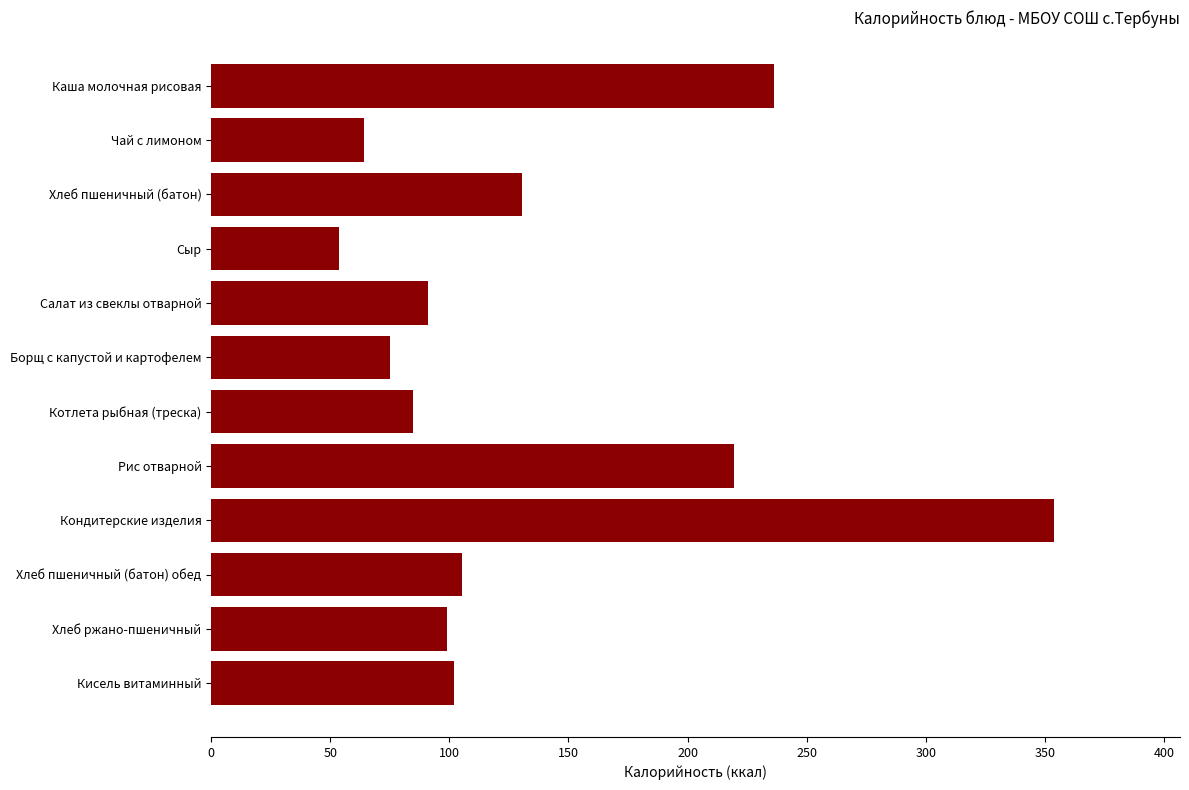

What is the difference between the second highest and second lowest values?

172.5